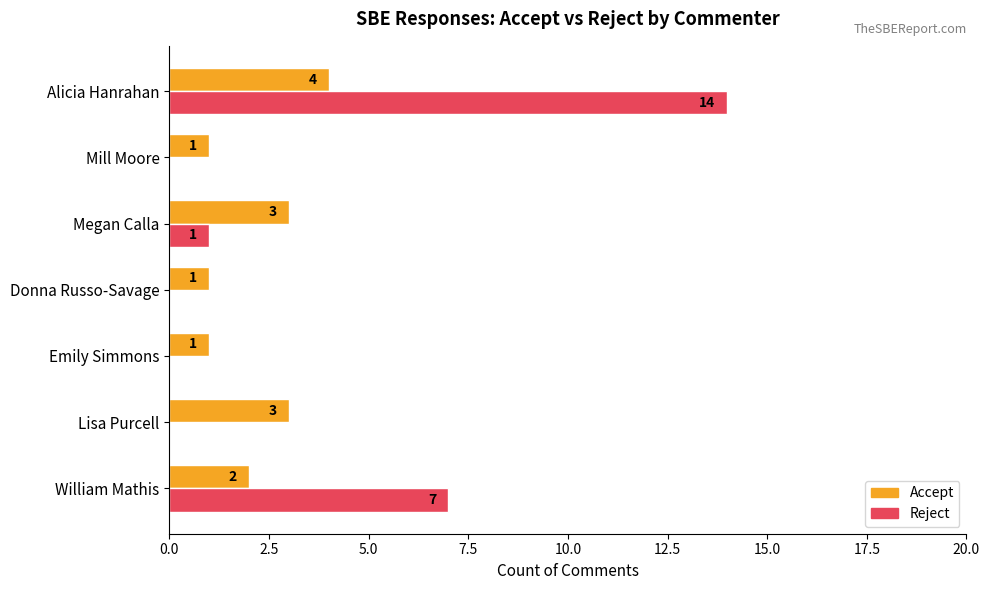

True or false: Reject has a value of -7 at Mill Moore.

False